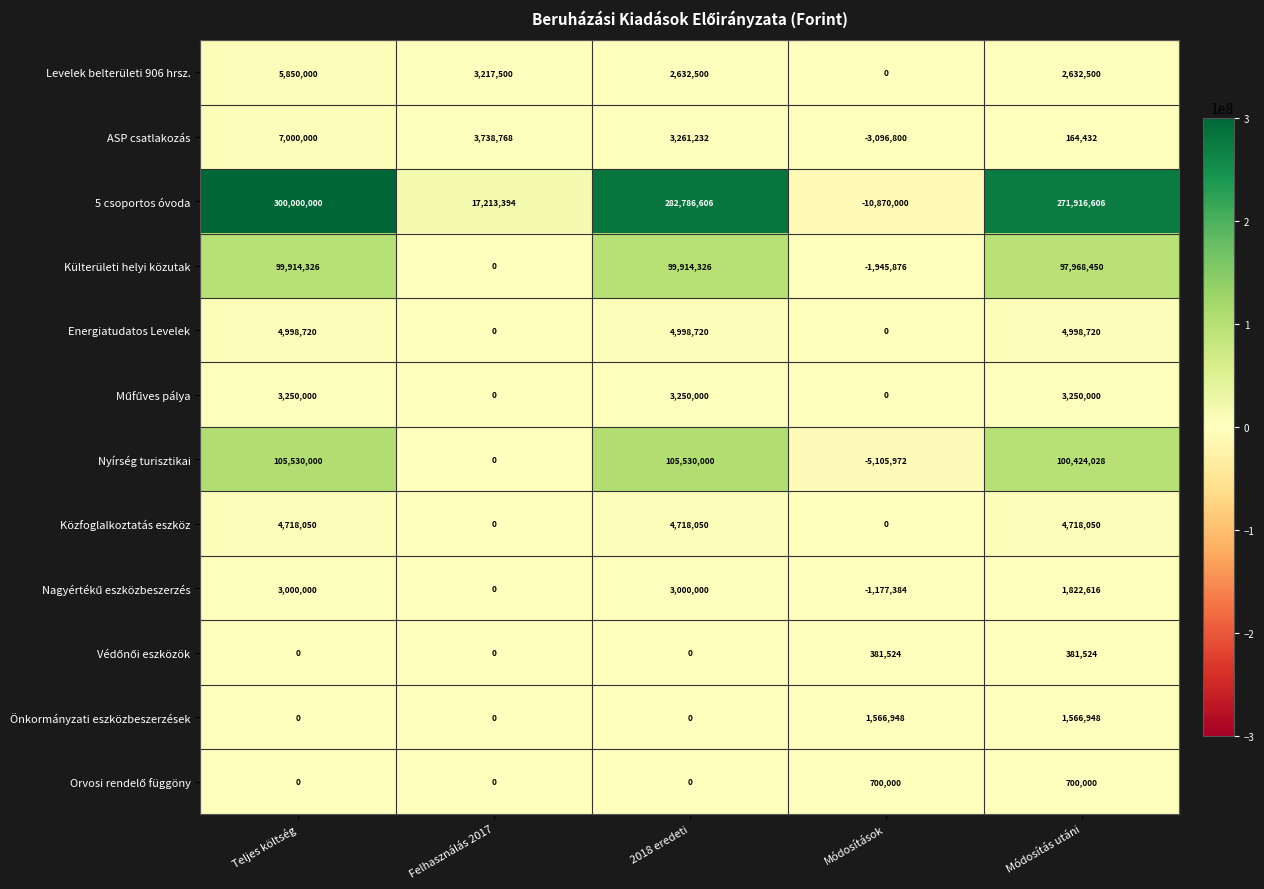

What is the difference between the second highest and minimum values in the Önkormányzati eszközbeszerzések series?

1566948